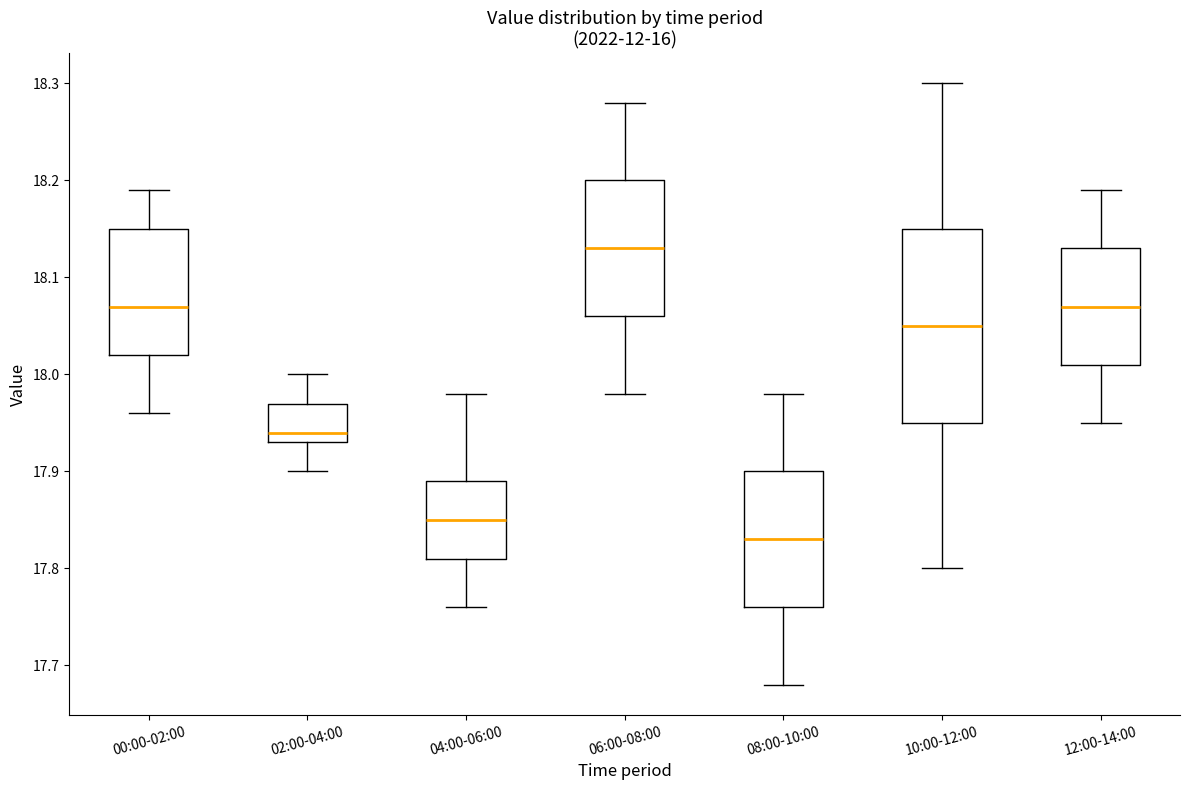

Comparing the boxes themselves (not the whiskers), which one is the tallest?

10:00-12:00